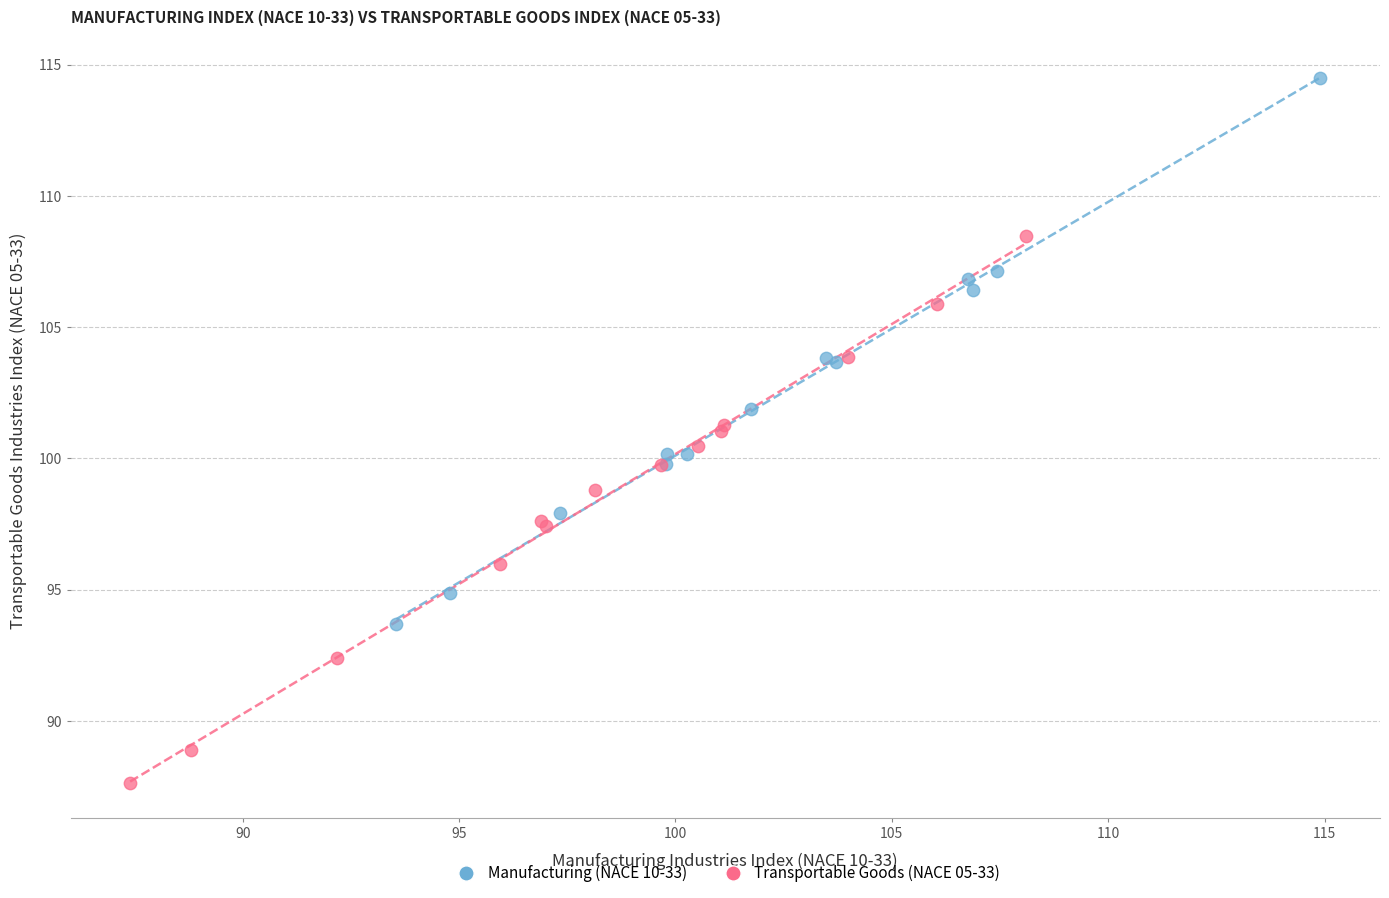

Which series reaches the maximum Y coordinate?

Manufacturing (NACE 10-33)